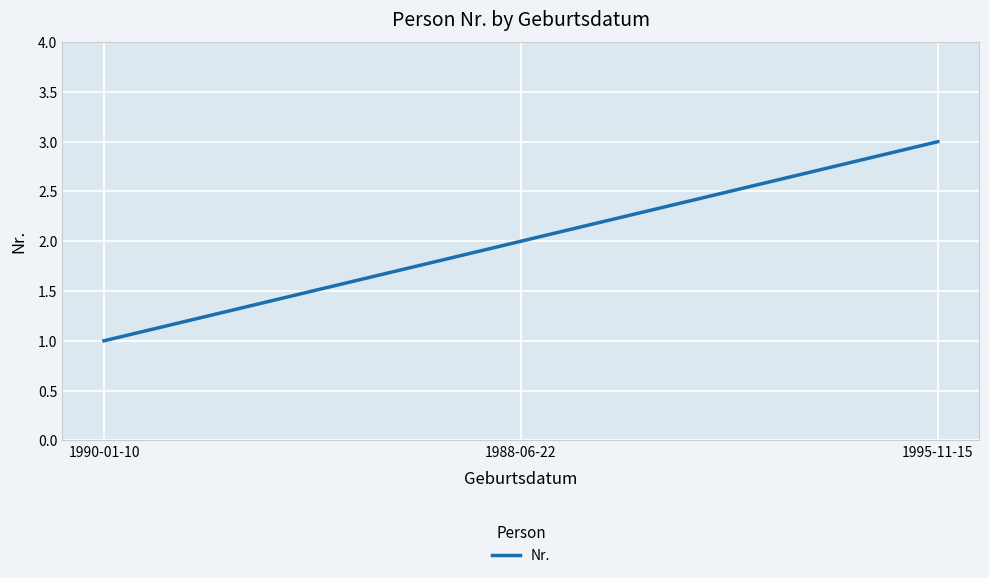

At which category does the chart reach its peak across all series?

1995-11-15